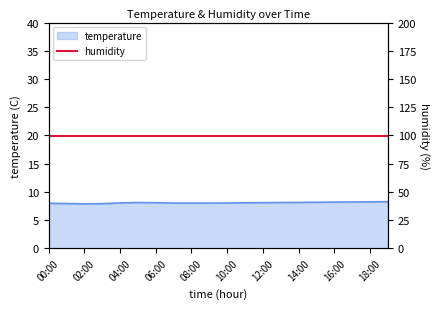

Is it true that the value at 12:00 is 11.6?

False